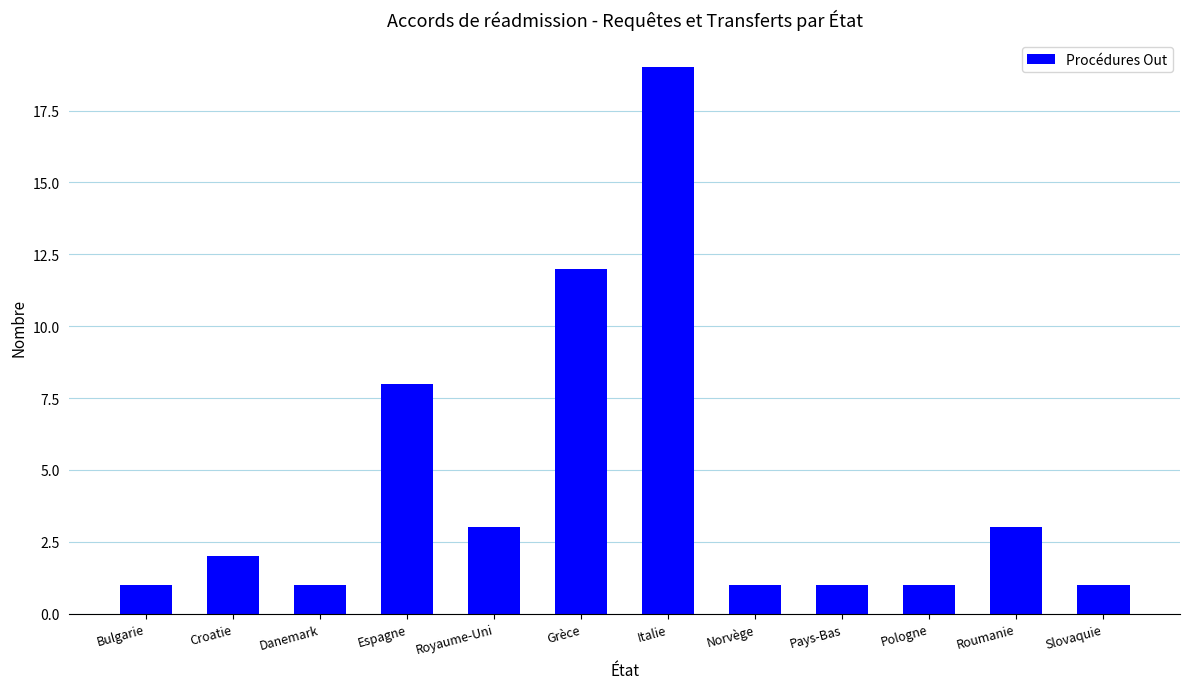

Read the value at Royaume-Uni.

3